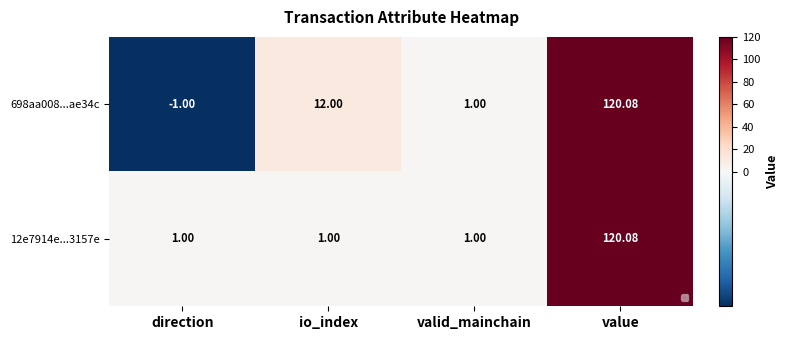

List the labels in order of 698aa008...ae34c value, smallest first.

direction, valid_mainchain, io_index, value